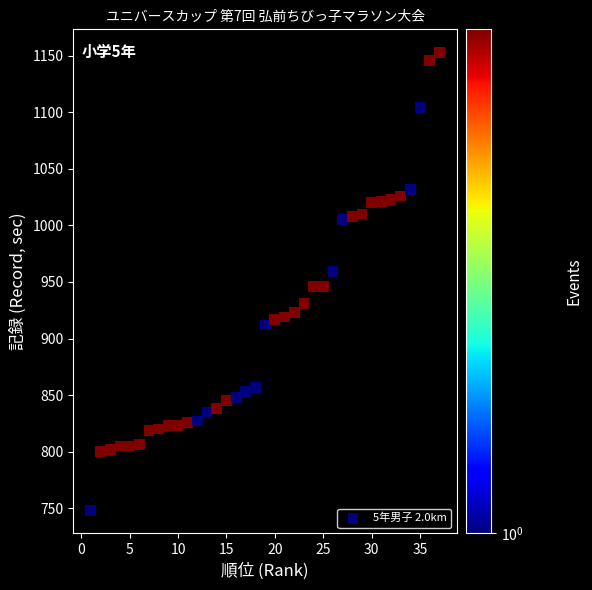

What is the range of Y values (max minus min)?

405